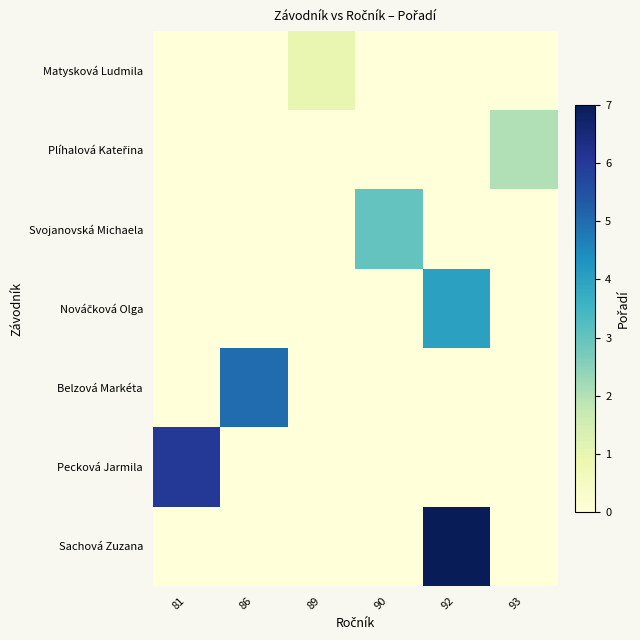

Rank the series at 81 from lowest to highest value.

Matysková Ludmila, Plíhalová Kateřina, Svojanovská Michaela, Nováčková Olga, Belzová Markéta, Sachová Zuzana, Pecková Jarmila